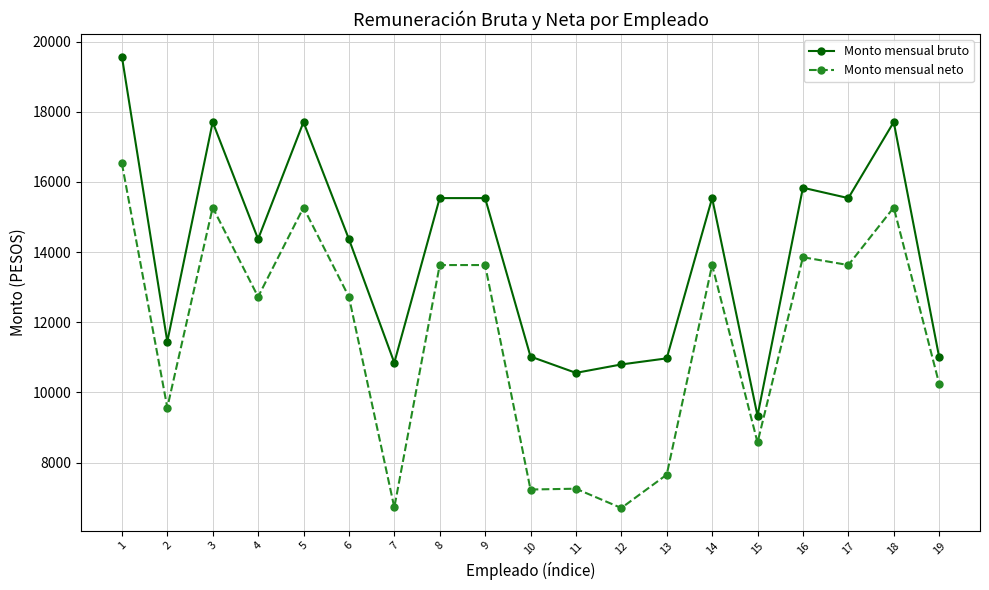

Rank the series by their maximum value, from lowest to highest.

Monto mensual neto, Monto mensual bruto